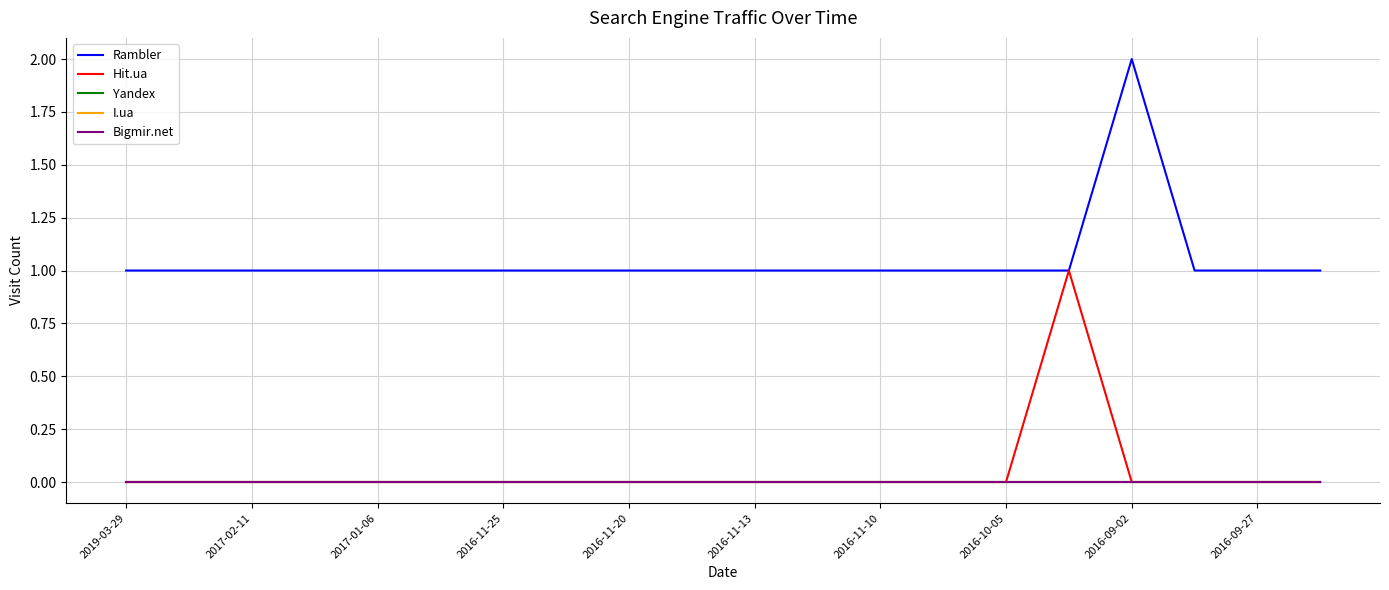

At which category does Hit.ua reach its first local peak?

15